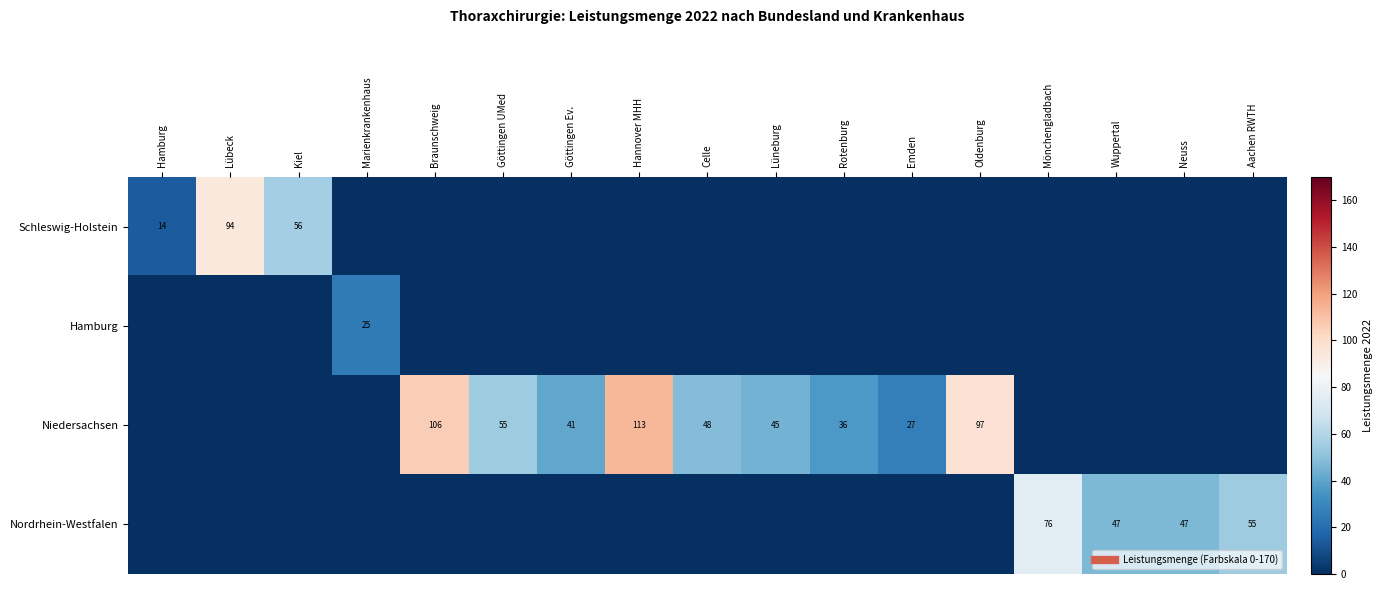

List the labels in order of Hamburg value, largest first.

Marienkrankenhaus, Hamburg, Lübeck, Kiel, Braunschweig, Göttingen UMed, Göttingen Ev., Hannover MHH, Celle, Lüneburg, Rotenburg, Emden, Oldenburg, Mönchengladbach, Wuppertal, Neuss, Aachen RWTH